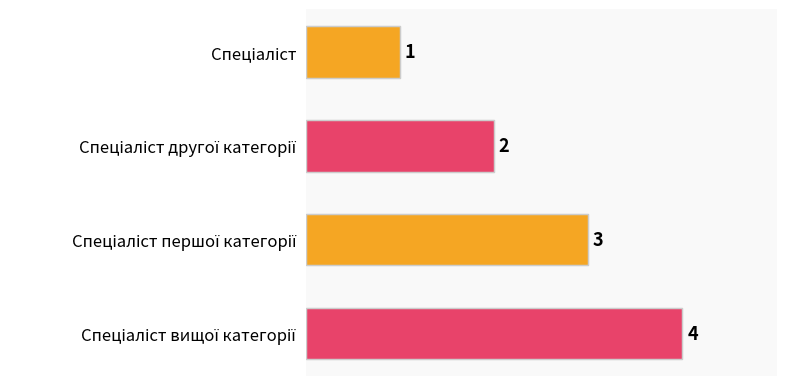

What is the value of the 3rd bar from the top?

3